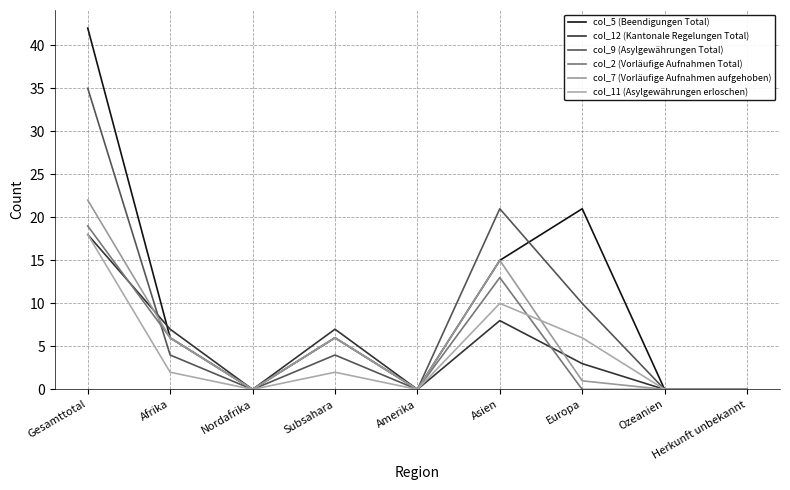

Reading left to right, what are all the values shown in this chart?

col_5 (Beendigungen Total): Gesamttotal=42	Afrika=6	Nordafrika=0	Subsahara=6	Amerika=0	Asien=15	Europa=21	Ozeanien=0	Herkunft unbekannt=0
col_12 (Kantonale Regelungen Total): Gesamttotal=18	Afrika=7	Nordafrika=0	Subsahara=7	Amerika=0	Asien=8	Europa=3	Ozeanien=0	Herkunft unbekannt=0
col_9 (Asylgewährungen Total): Gesamttotal=35	Afrika=4	Nordafrika=0	Subsahara=4	Amerika=0	Asien=21	Europa=10	Ozeanien=0	Herkunft unbekannt=0
col_2 (Vorläufige Aufnahmen Total): Gesamttotal=19	Afrika=6	Nordafrika=0	Subsahara=6	Amerika=0	Asien=13	Europa=0	Ozeanien=0	Herkunft unbekannt=0
col_7 (Vorläufige Aufnahmen aufgehoben): Gesamttotal=22	Afrika=6	Nordafrika=0	Subsahara=6	Amerika=0	Asien=15	Europa=1	Ozeanien=0	Herkunft unbekannt=0
col_11 (Asylgewährungen erloschen): Gesamttotal=18	Afrika=2	Nordafrika=0	Subsahara=2	Amerika=0	Asien=10	Europa=6	Ozeanien=0	Herkunft unbekannt=0